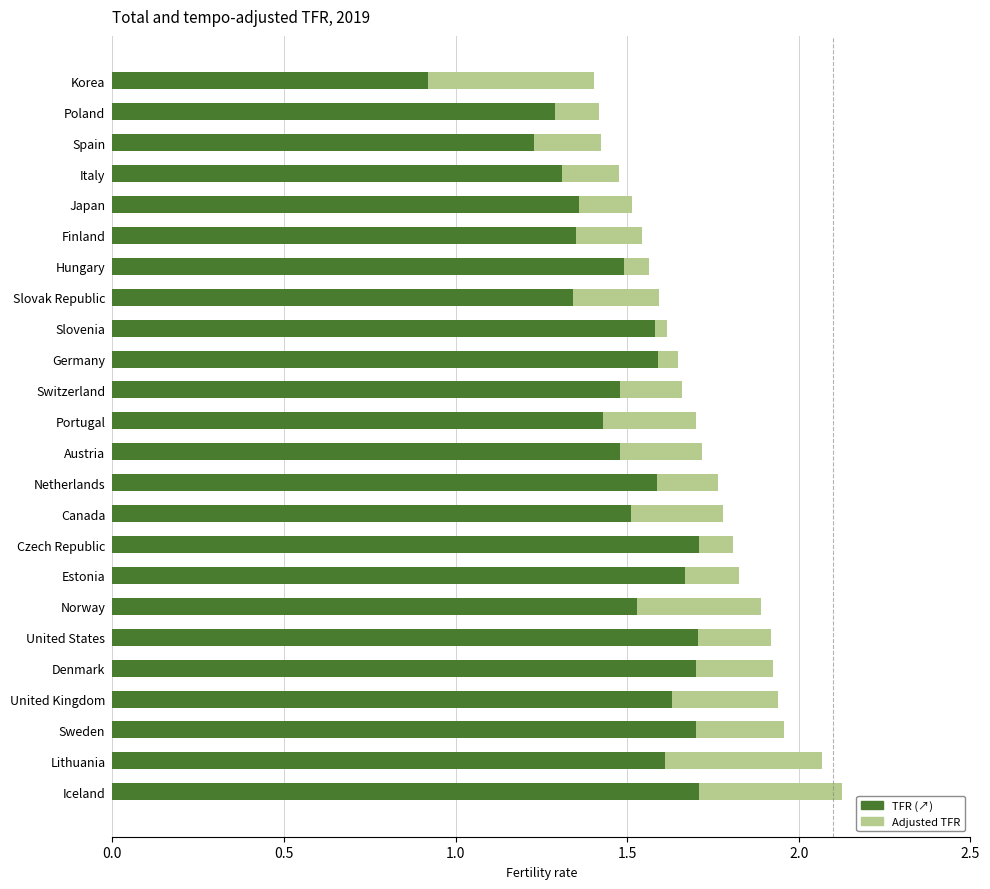

True or false: Adjusted TFR has a value of 0.8 at Slovak Republic.

False